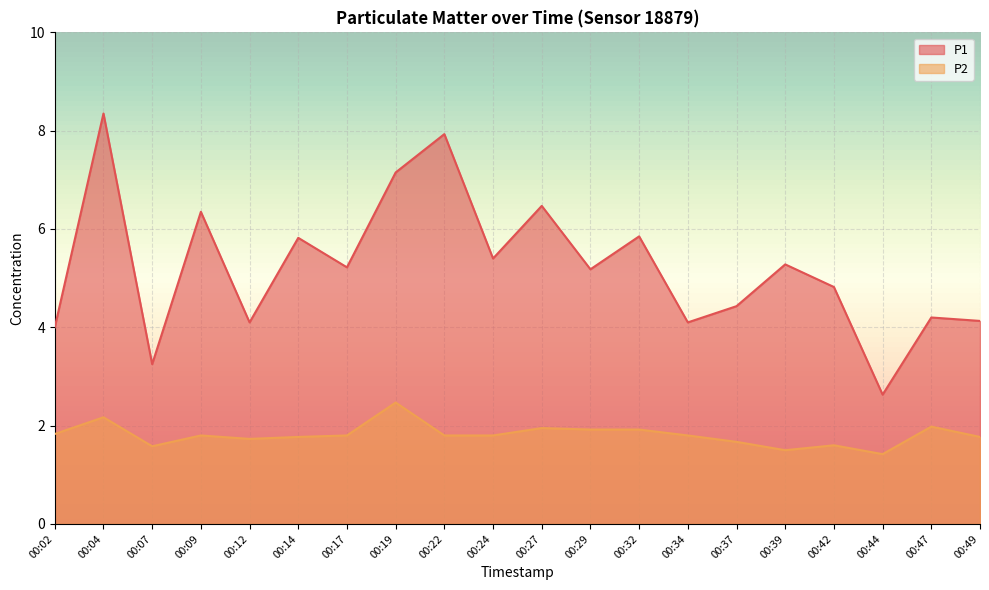

Rank the series at 00:27 from highest to lowest value.

P1, P2